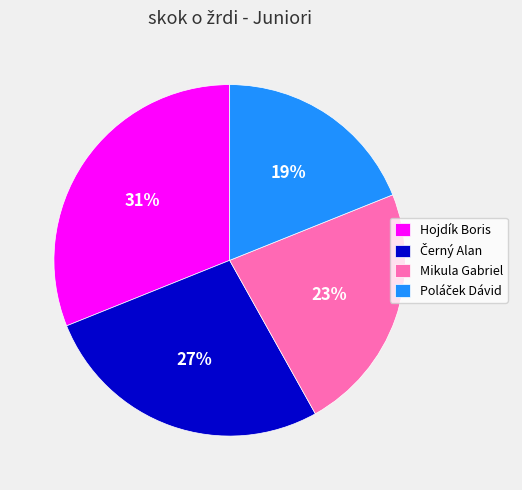

Which has a higher value, Hojdík Boris or Mikula Gabriel?

Hojdík Boris